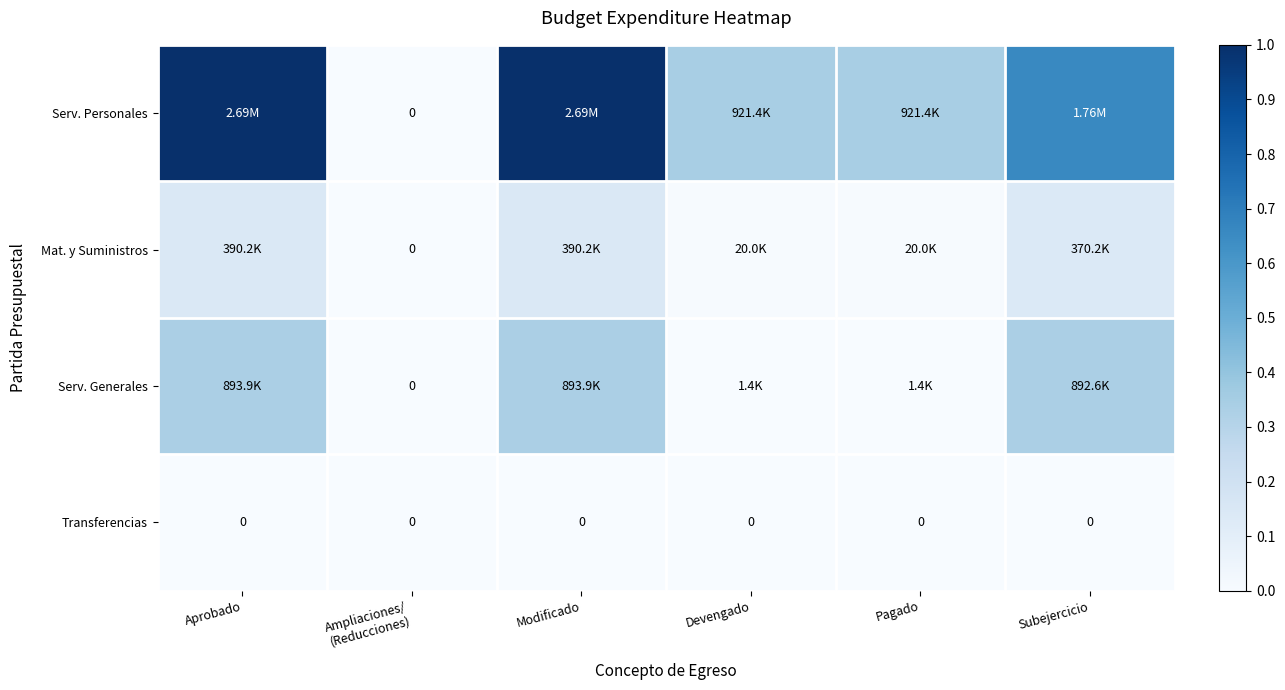

What is the total value across all series at Modificado?

1.5